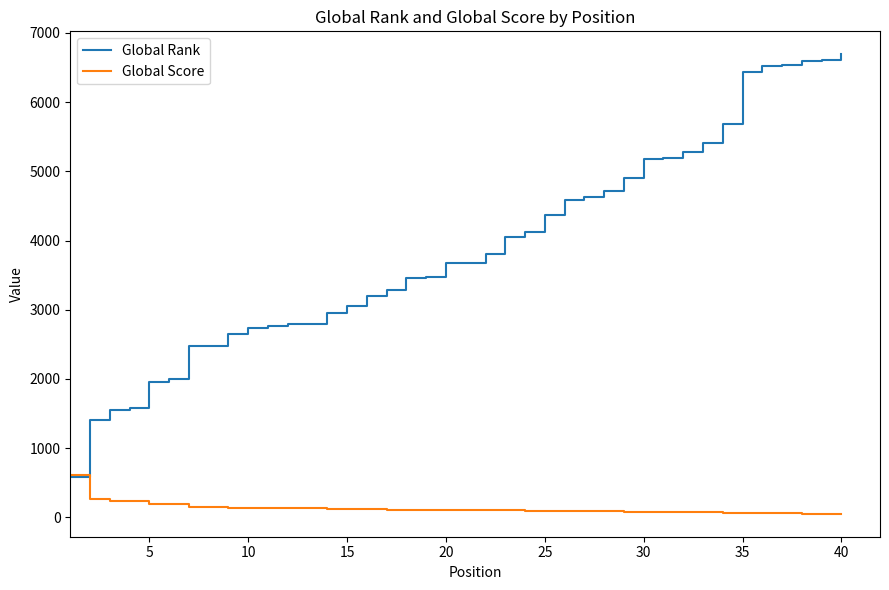

What is the average value of the Global Rank series?

3896